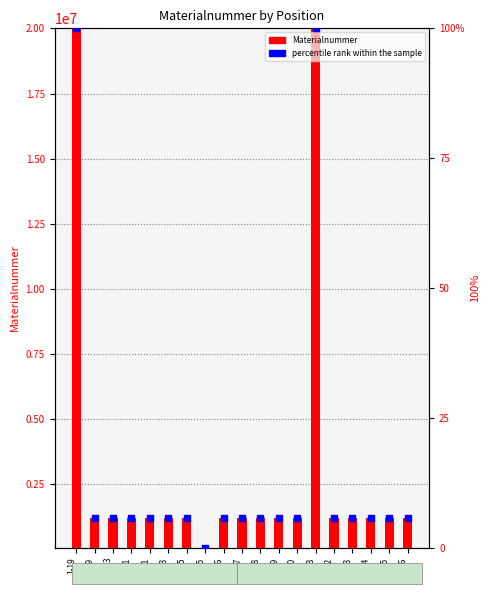

Is the value of percentile rank within the sample at 17 greater than the value of Materialnummer at 19?

No